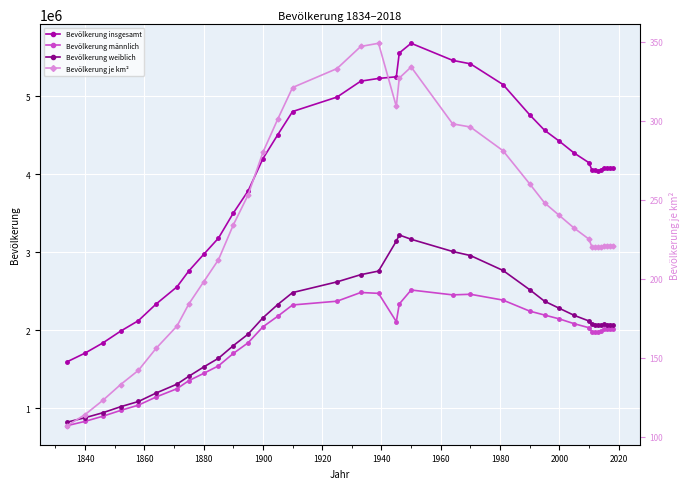

What is the minimum value for Bevölkerung insgesamt?

1595668